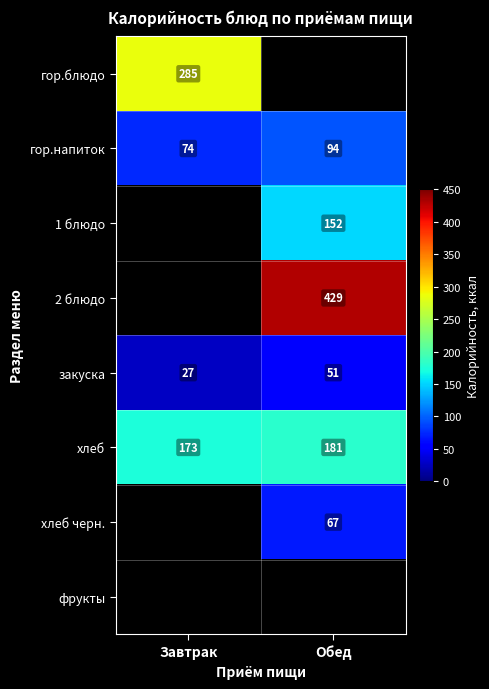

What is the greatest value displayed?

429.0